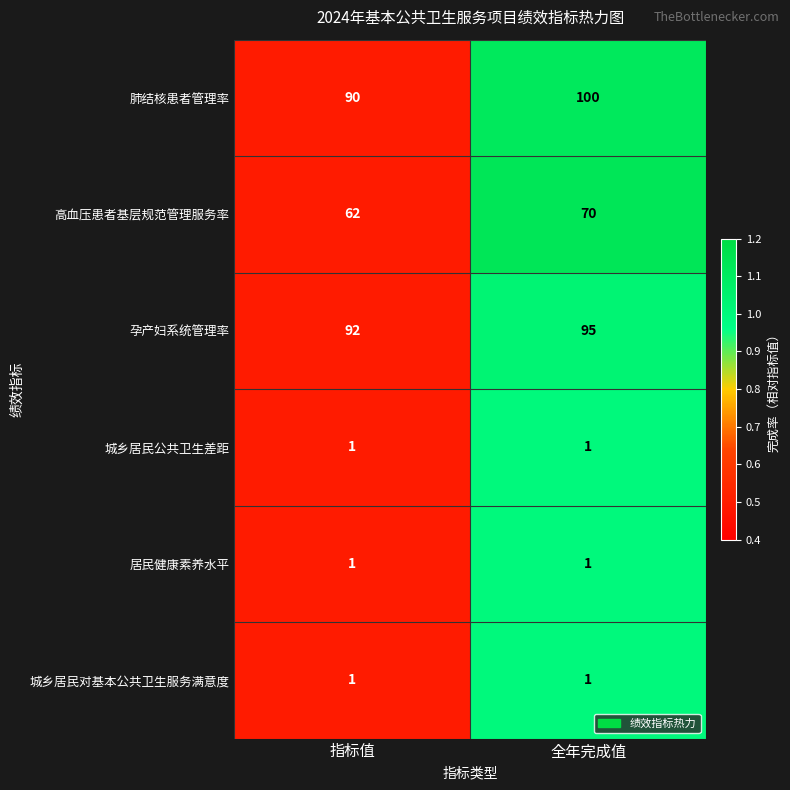

The value of 孕产妇系统管理率 at 指标值 is 92. True or false?

True